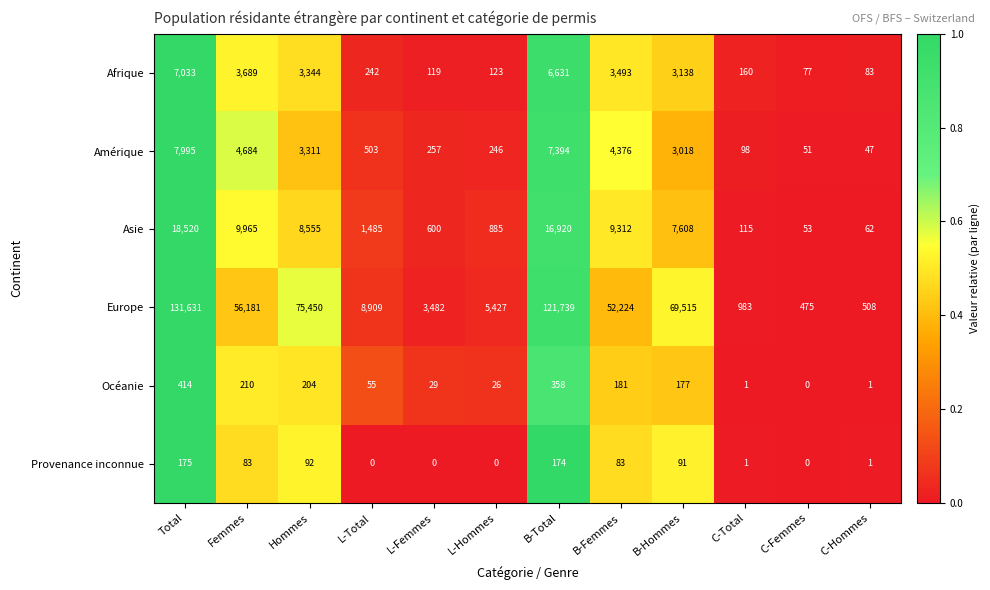

Which category has the highest value in the Europe series?

Total